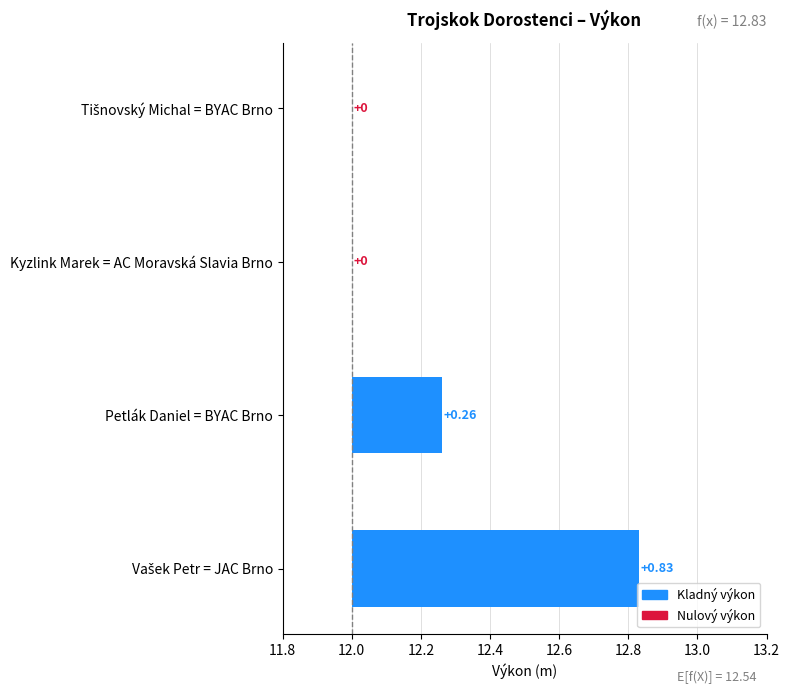

How many categories are shown in the chart?

4